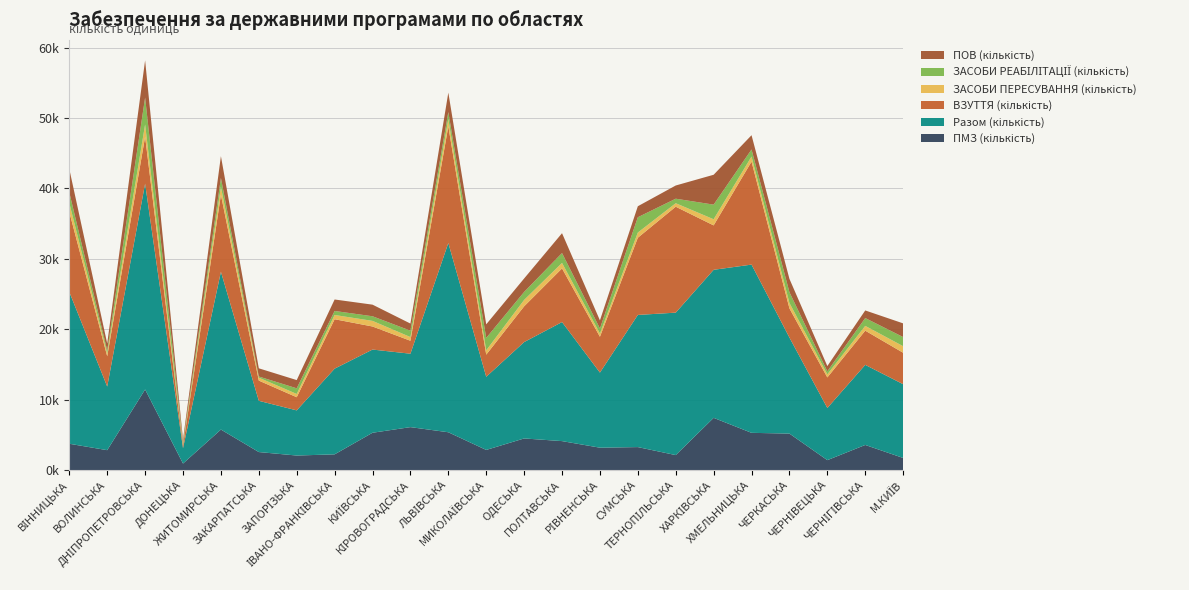

Reading left to right, what are all the values shown in this chart?

ПМЗ (кількість): 3733	2822	11443	924	5750	2555	2061	2230	5296	6095	5367	2856	4487	4110	3175	3260	2124	7413	5284	5177	1406	3563	1717
Разом (кількість): 21556	9036	29226	2178	22412	7278	6412	12169	11815	10426	26879	10388	13686	16907	10665	18768	20229	21024	23892	13637	7406	11373	10474
ВЗУТТЯ (кількість): 11358	4298	6661	382	10919	2870	1868	7019	3275	1840	16556	3143	5076	7617	5088	10962	15044	6307	14624	4142	4339	4859	4465
ЗАСОБИ ПЕРЕСУВАННЯ (кількість): 1268	418	1745	150	1153	416	467	604	797	525	1054	618	912	783	465	740	498	871	724	773	441	680	934
ЗАСОБИ РЕАБІЛІТАЦІЇ (кількість): 1507	404	3820	283	1247	165	800	570	655	907	979	1759	1130	1398	706	2171	639	2077	1003	1529	425	1108	1294
ПОВ (кількість): 3328	994	5287	413	3096	1163	1167	1629	1649	1008	2761	1930	1912	2821	1157	1561	1875	4242	2023	1891	749	1083	1945